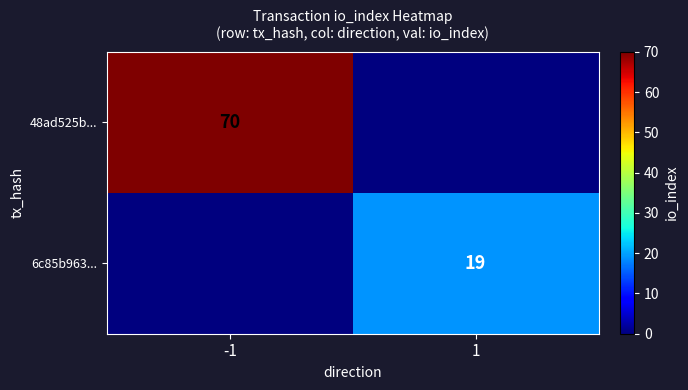

Is the value of 6c85b963... at 1 greater than the value of 48ad525b... at -1?

No